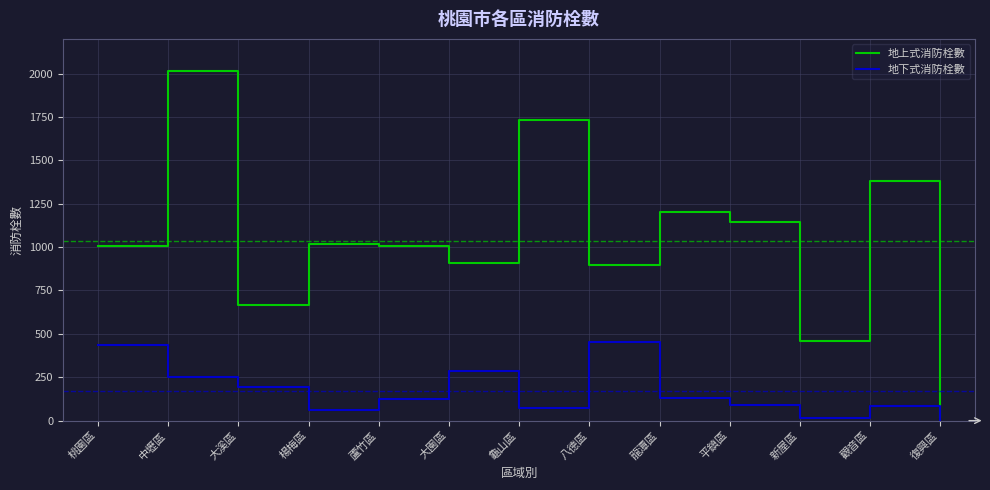

Is the value of 地上式消防栓數 at 楊梅區 greater than the value of 地下式消防栓數 at 八德區?

Yes